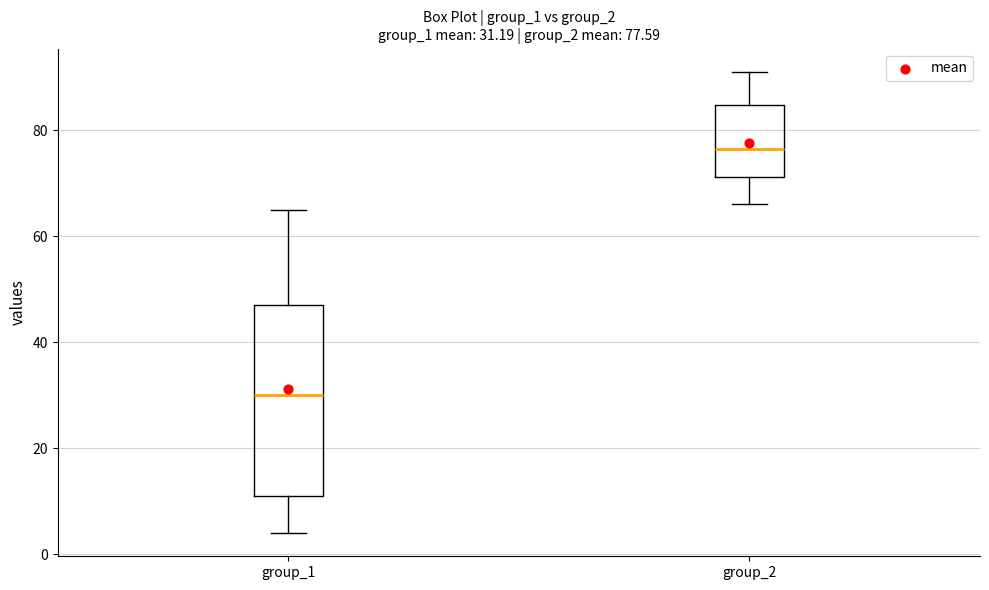

Comparing the boxes themselves (not the whiskers), which one is the tallest?

group_1